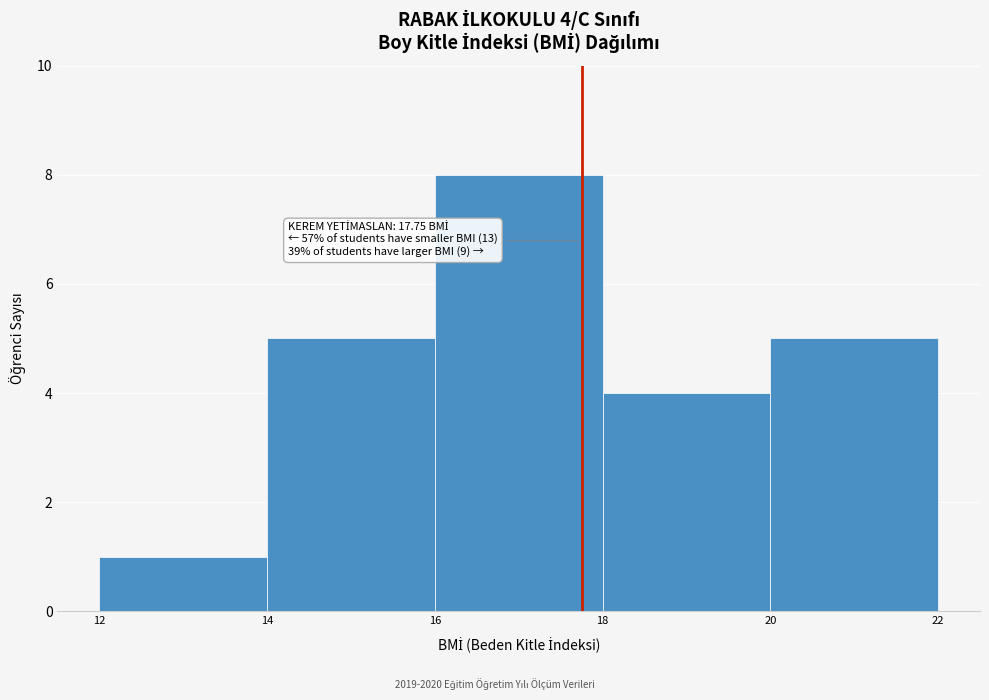

Which range on the x-axis has the tallest bar?

16 to 18